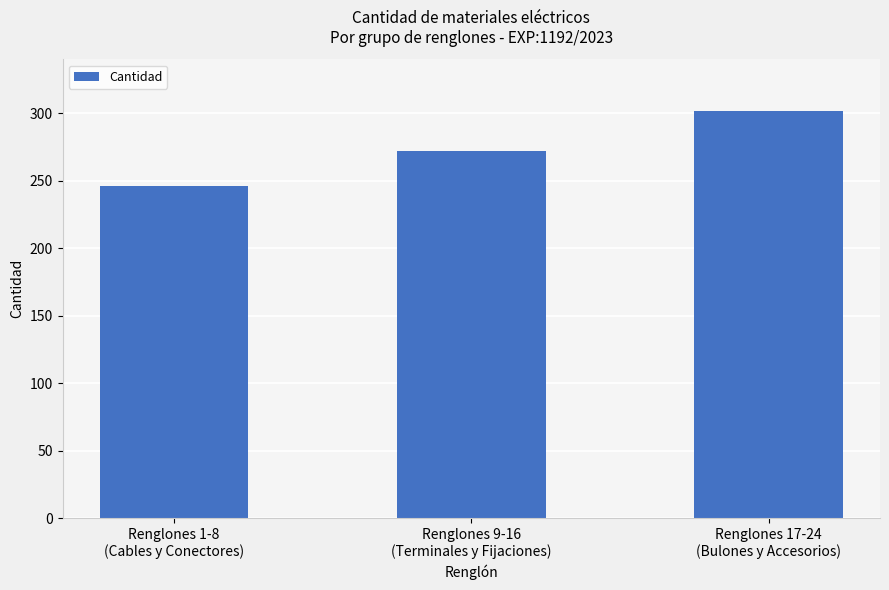

Reading left to right, what are all the values shown in this chart?

246.0	272.2	302.0